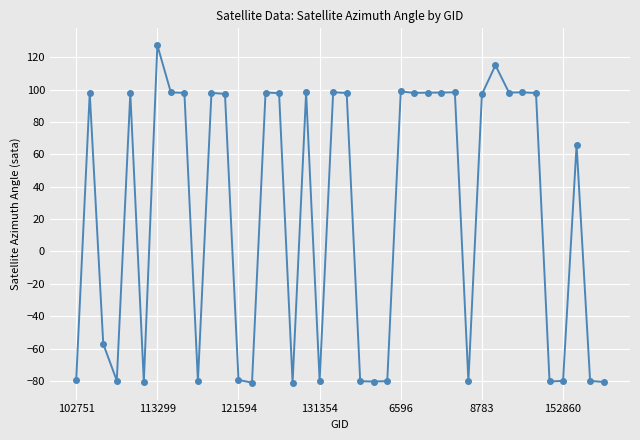

What is the greatest value displayed?

127.4